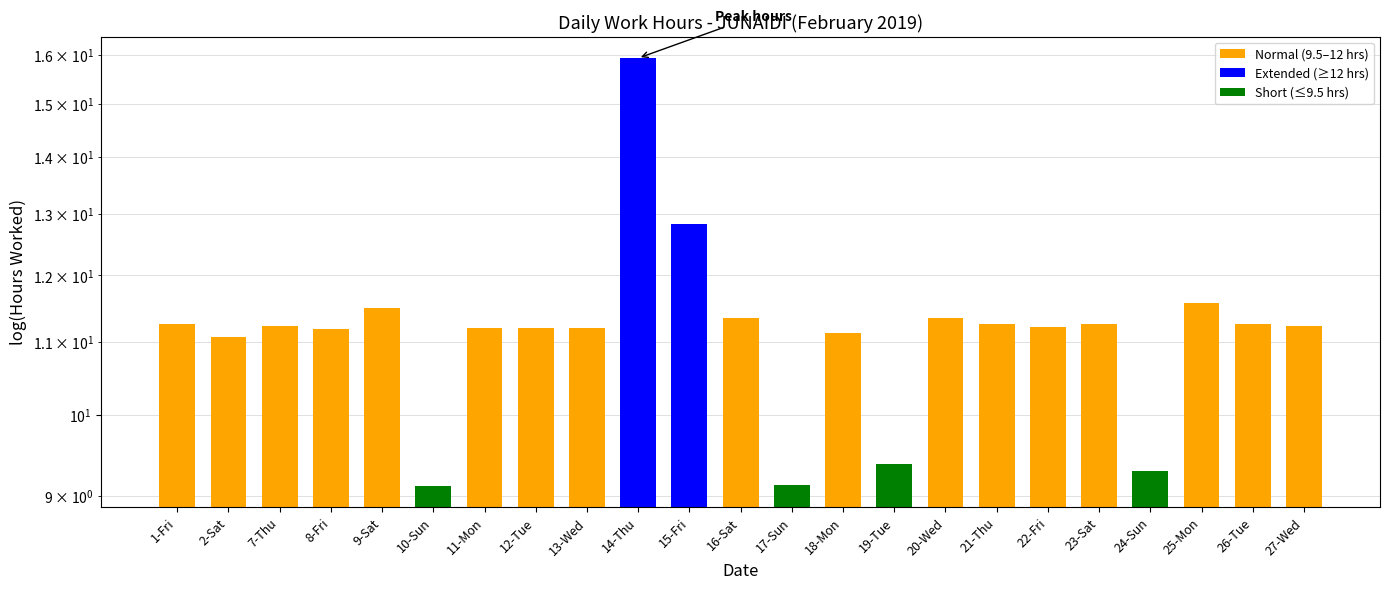

Where does the data first go above 11?

1-Fri